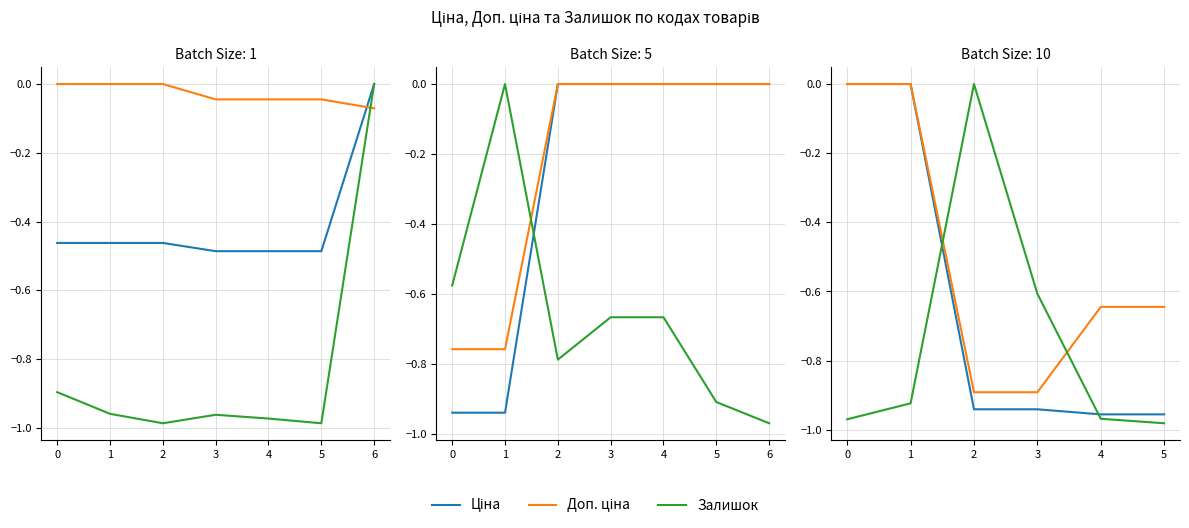

The Доп. ціна series shows -0.6 at 3. True or false?

False